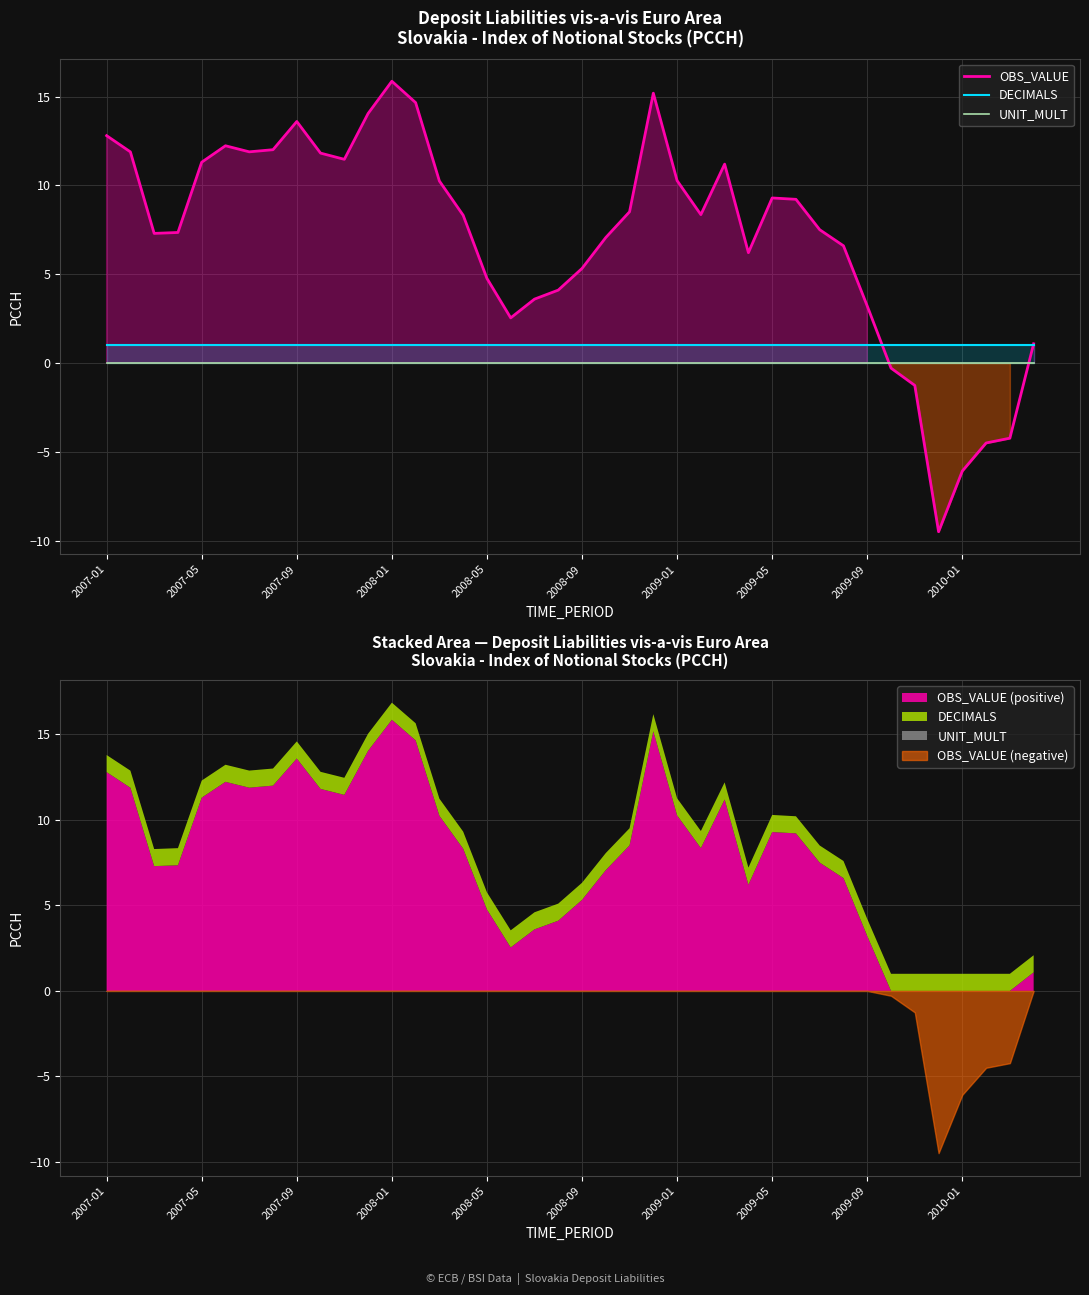

Reading right to left, transcribe all the data shown in this chart.

OBS_VALUE: 1.1	-4.2	-4.5	-6.1	-9.5	-1.3	-0.3	3.2	6.6	7.5	9.2	9.3	6.2	11.2	8.4	10.3	15.2	8.5	7.1	5.3	4.1	3.6	2.5	4.8	8.3	10.2	14.7	15.9	14.0	11.5	11.8	13.6	12.0	11.9	12.2	11.3	7.3	7.3	11.9	12.8
DECIMALS: 1.0	1.0	1.0	1.0	1.0	1.0	1.0	1.0	1.0	1.0	1.0	1.0	1.0	1.0	1.0	1.0	1.0	1.0	1.0	1.0	1.0	1.0	1.0	1.0	1.0	1.0	1.0	1.0	1.0	1.0	1.0	1.0	1.0	1.0	1.0	1.0	1.0	1.0	1.0	1.0
UNIT_MULT: 0.0	0.0	0.0	0.0	0.0	0.0	0.0	0.0	0.0	0.0	0.0	0.0	0.0	0.0	0.0	0.0	0.0	0.0	0.0	0.0	0.0	0.0	0.0	0.0	0.0	0.0	0.0	0.0	0.0	0.0	0.0	0.0	0.0	0.0	0.0	0.0	0.0	0.0	0.0	0.0